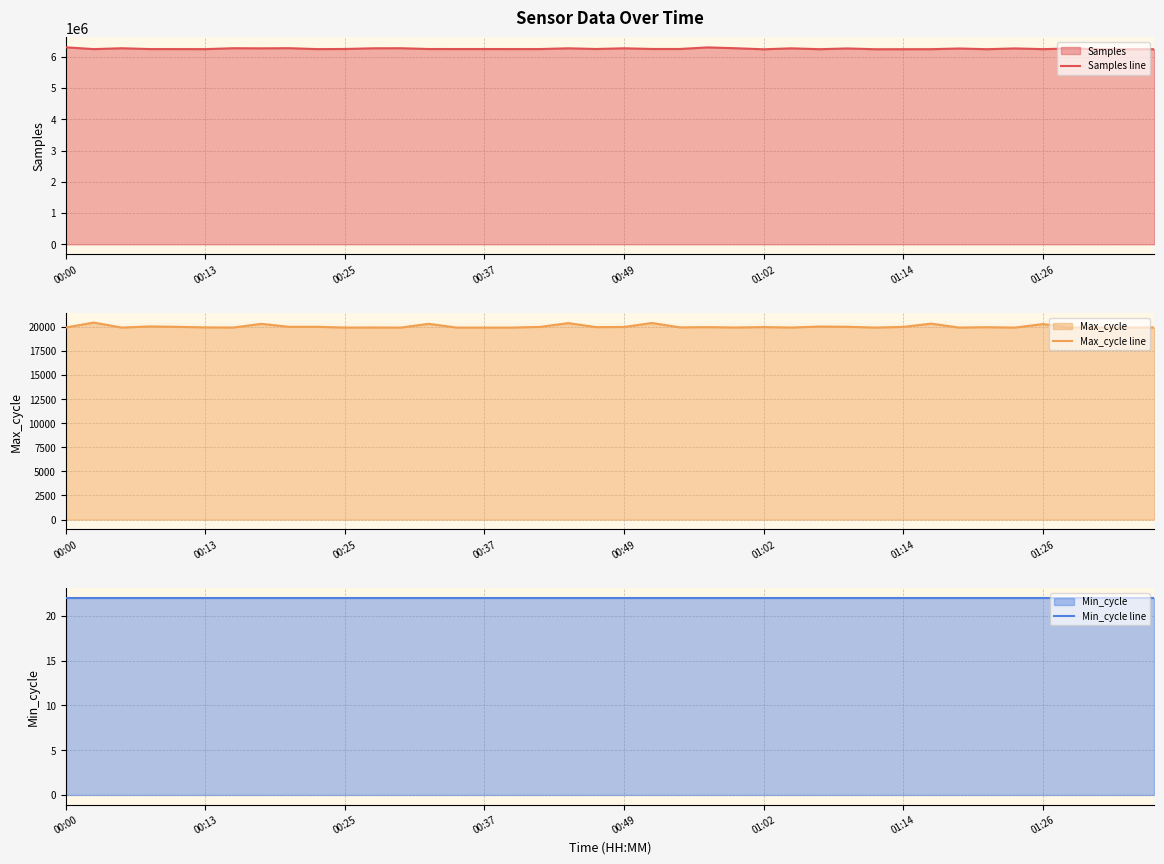

Between 00:13 and 01:14, which series saw the biggest shift?

Samples line